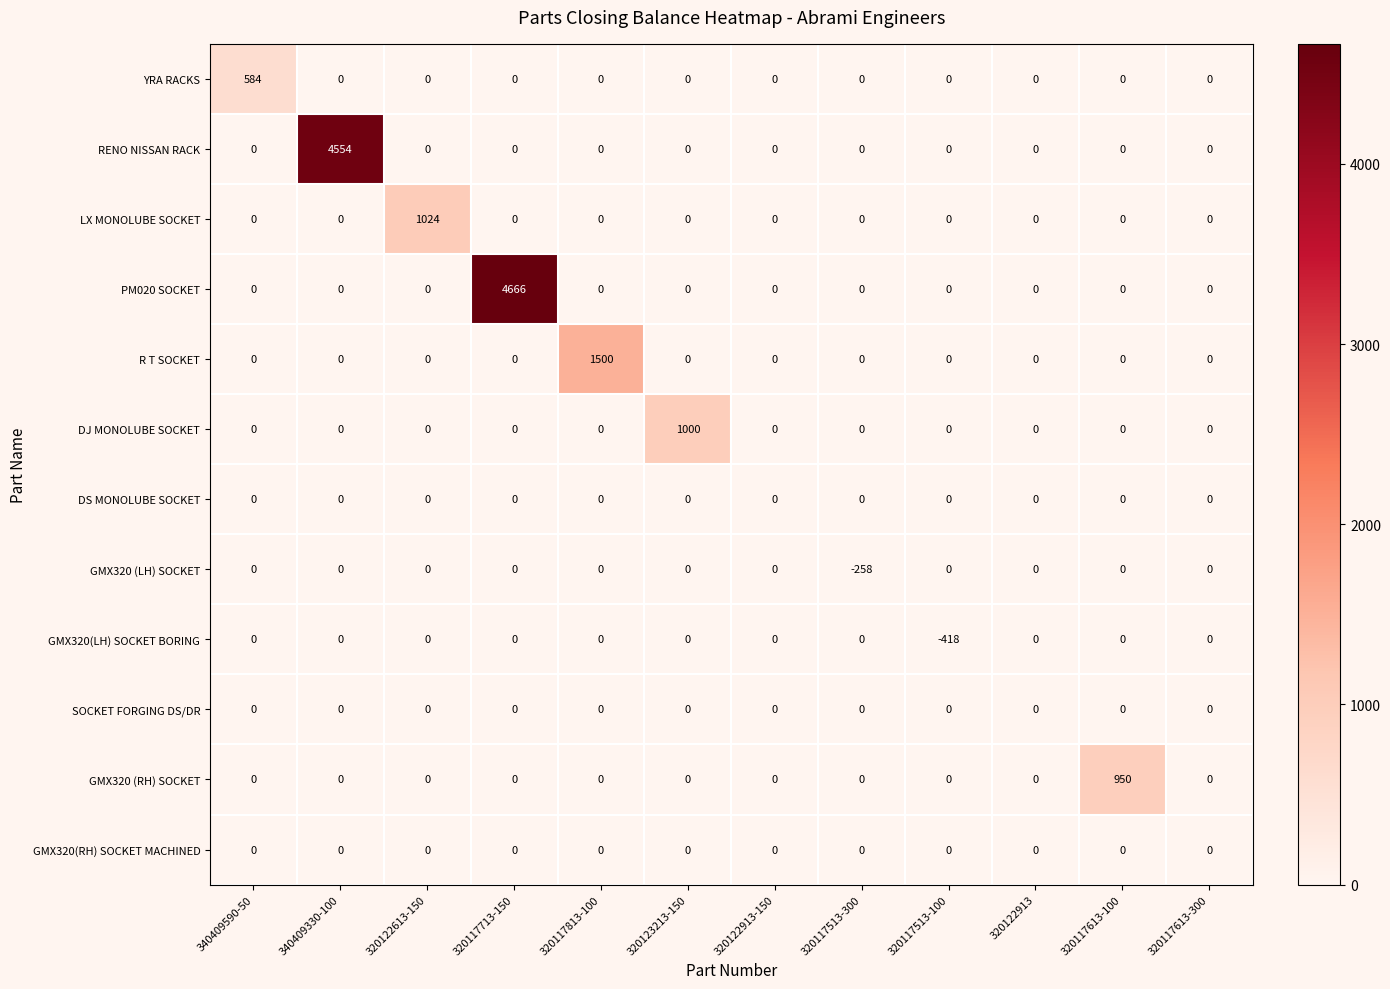

Which series has the largest total across all categories?

PM020 SOCKET